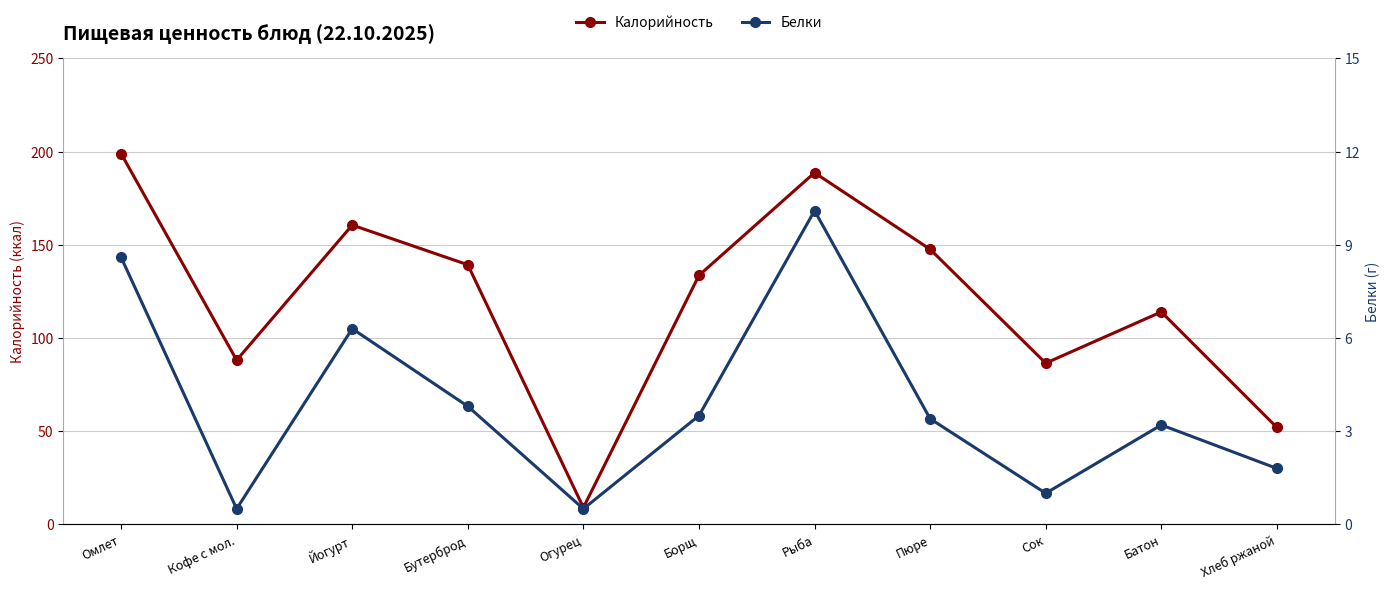

What are all the series names shown in the legend?

Калорийность, Белки